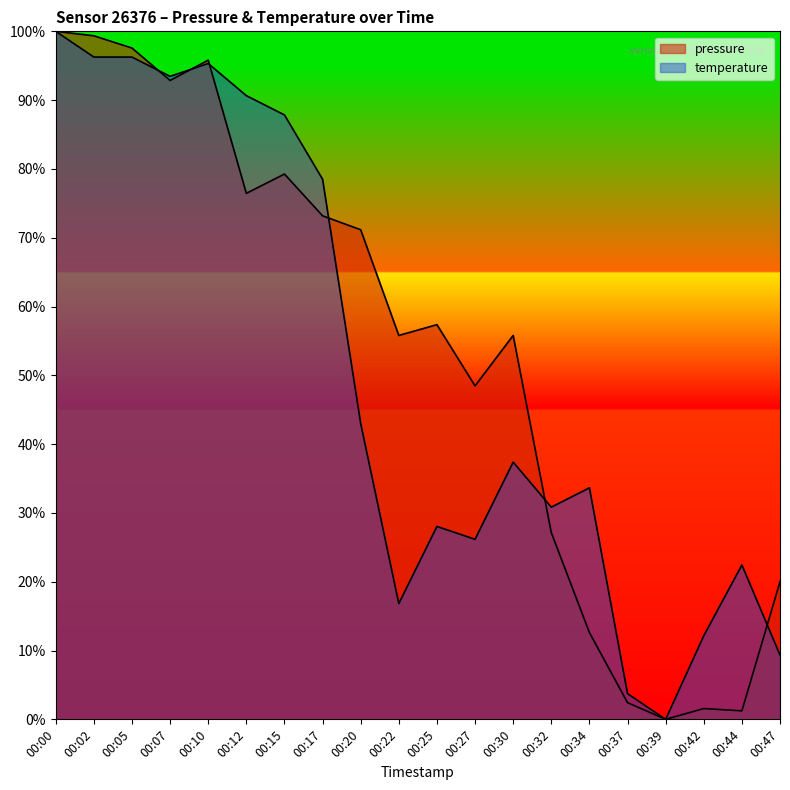

The value of pressure at 00:42 is 1.6. True or false?

True